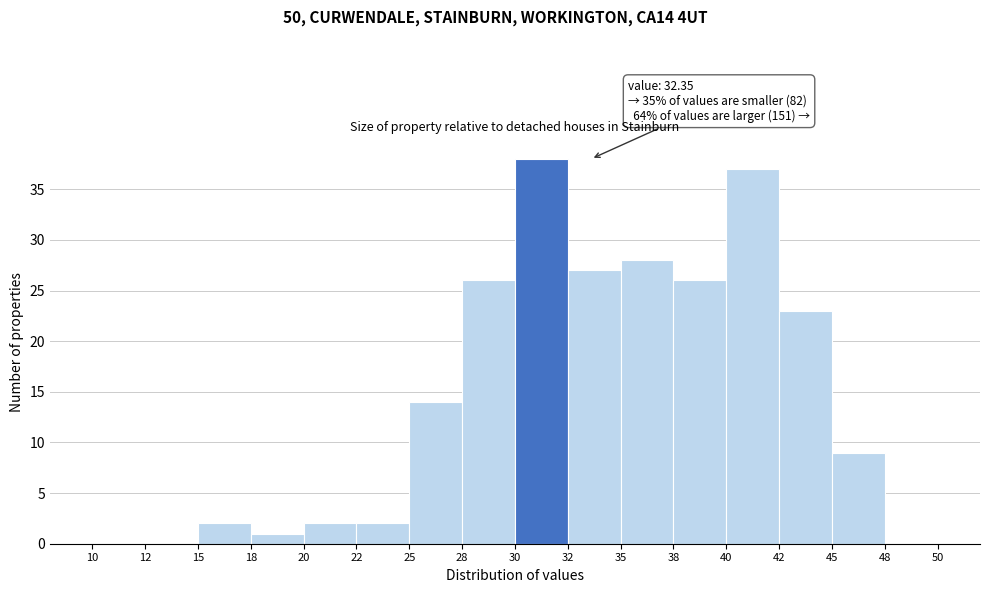

Reading left to right, transcribe all the data shown in this chart.

10=0	12=0	15=2	18=1	20=2	22=2	25=14	28=26	30=38	32=27	35=28	38=26	40=37	42=23	45=9	48=0